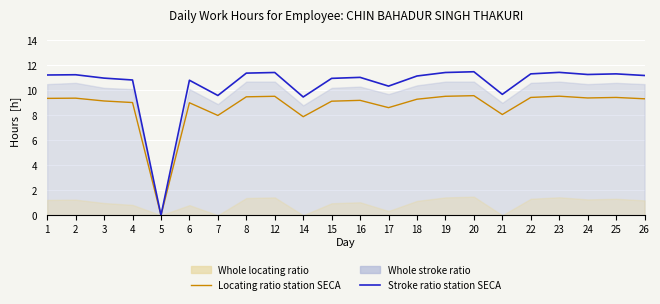

Reading left to right, extract all data points from this chart.

Locating ratio station SECA: 1=9.4	2=9.4	3=9.2	4=9.0	5=0.0	6=9.0	7=8.0	8=9.5	12=9.5	14=7.9	15=9.1	16=9.2	17=8.6	18=9.3	19=9.5	20=9.6	21=8.1	22=9.4	23=9.5	24=9.4	25=9.4	26=9.3
Stroke ratio station SECA: 1=11.2	2=11.2	3=11.0	4=10.8	5=0.0	6=10.8	7=9.6	8=11.4	12=11.4	14=9.5	15=11.0	16=11.0	17=10.3	18=11.2	19=11.4	20=11.5	21=9.7	22=11.3	23=11.4	24=11.3	25=11.3	26=11.2